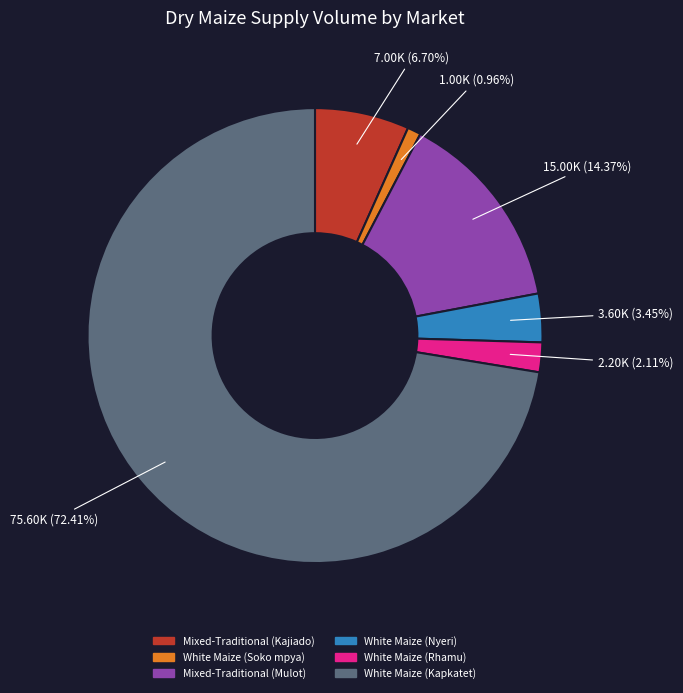

Do White Maize (Nyeri) and Mixed-Traditional (Kajiado) together represent more than half of the pie?

No